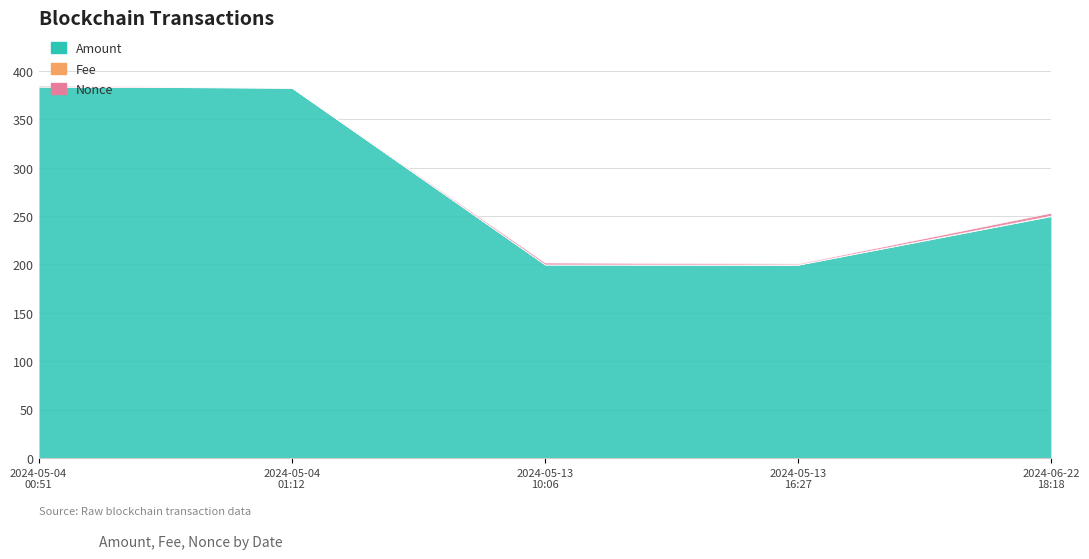

What is the sum of all Amount values?

1416.4